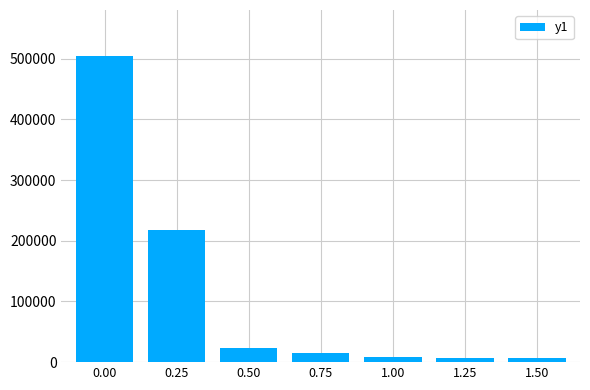

What is the maximum value shown in the chart?

504513